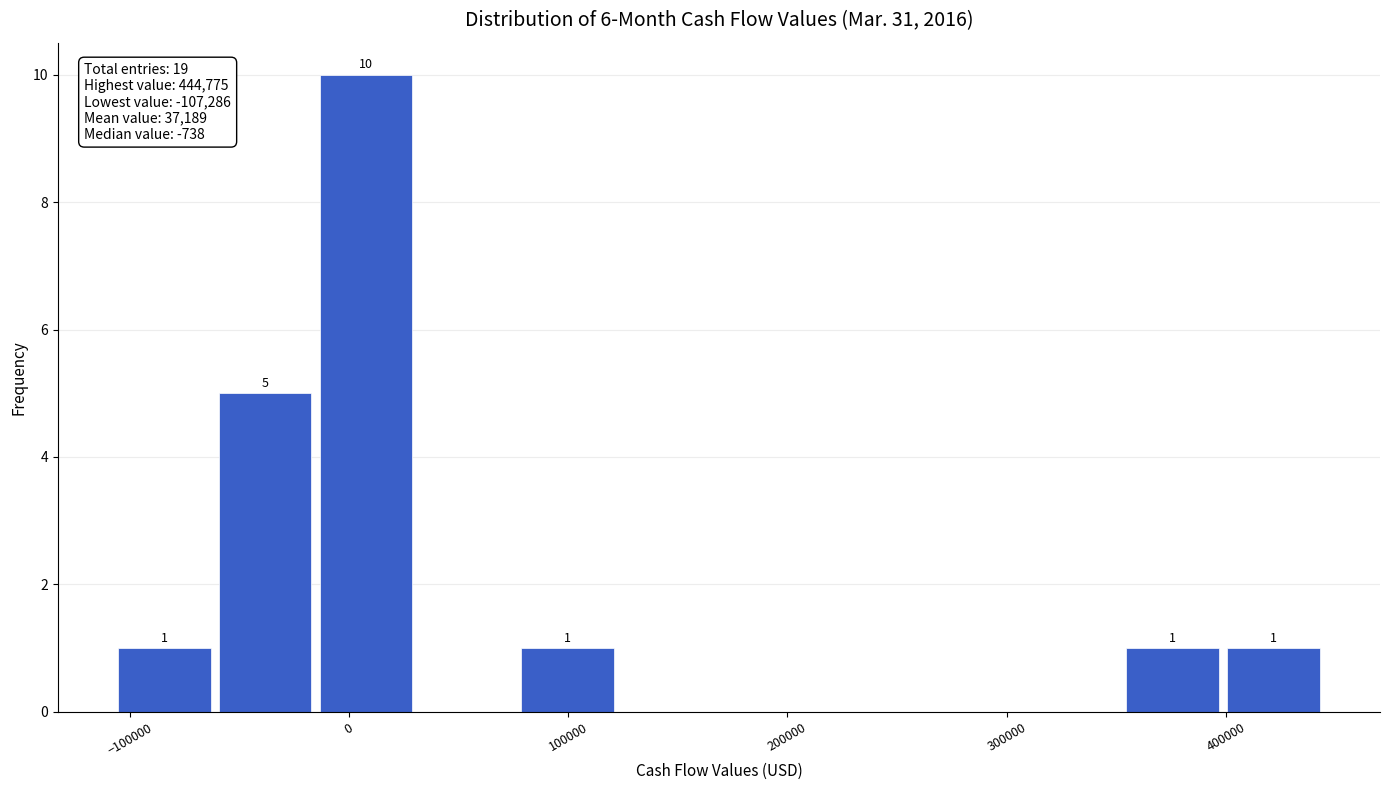

Which range on the x-axis has the tallest bar?

-20000 to 30000